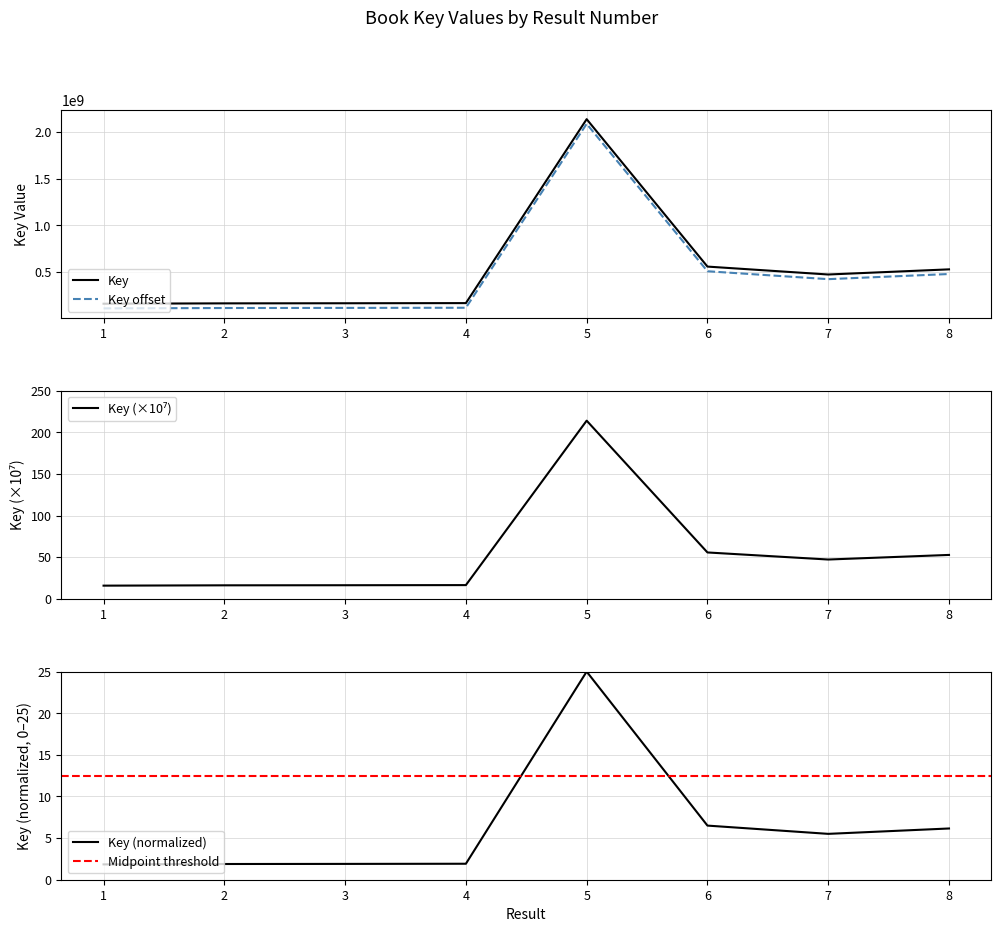

Approximately how many times larger is the value at 3 compared to 6?

0.3